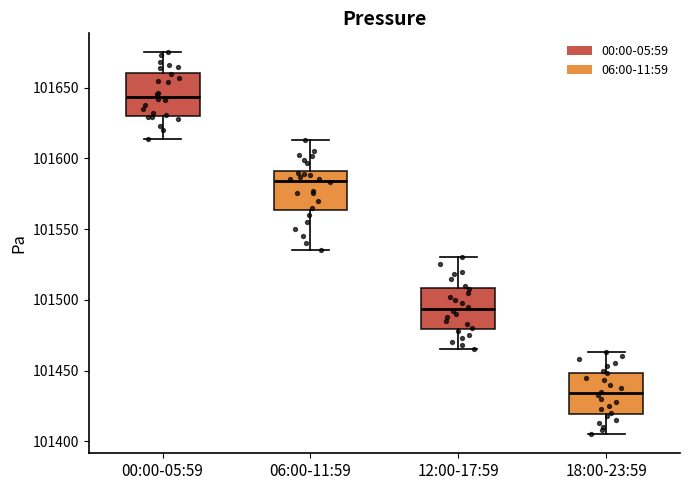

Which box's median line is the lowest?

18:00-23:59